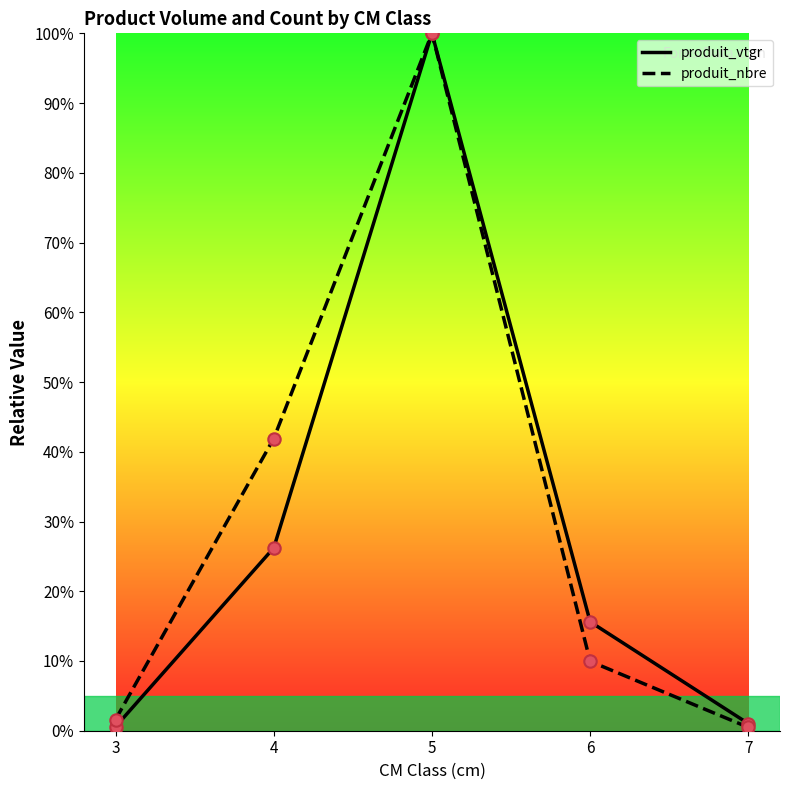

What is the spread (max minus min) of values at 6?

5.7